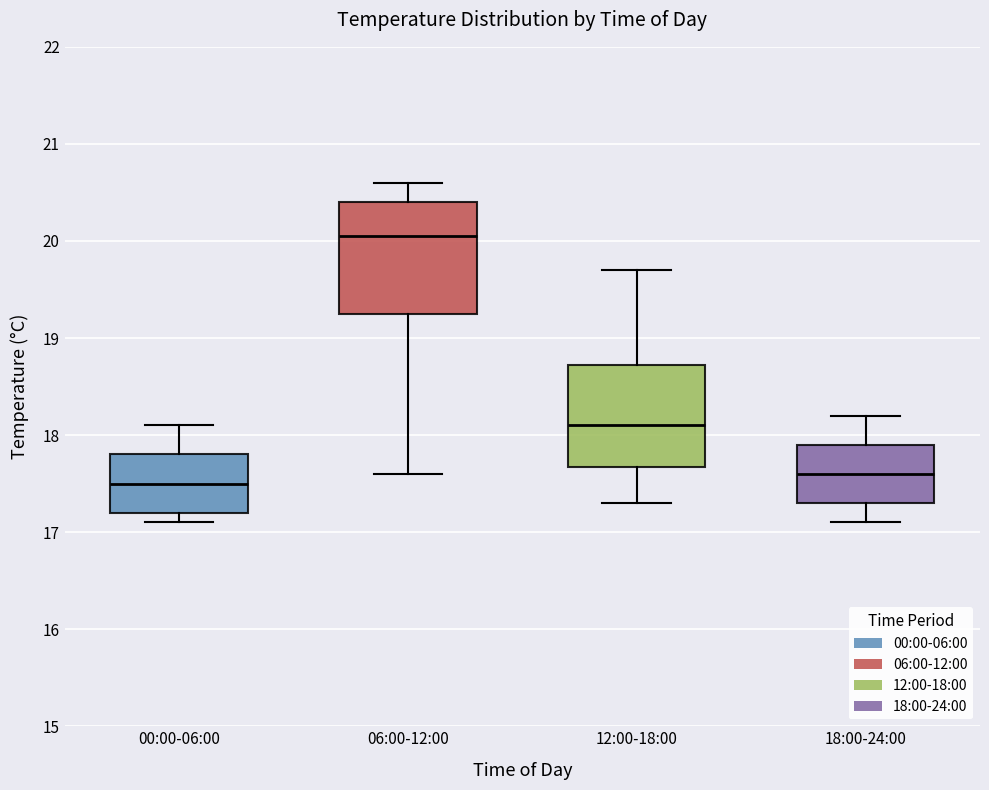

Reading left to right, transcribe this box plot: for each box, give where its median line is, the range the box spans, and where its two whiskers end, as read against the y-axis. The values are not printed on the chart, so give them approximately, as read against the axis.

00:00-06:00: median 17.5, box 17.2 to 17.8, whiskers 17.1 to 18.1
06:00-12:00: median 20.1, box 19.3 to 20.4, whiskers 17.6 to 20.6
12:00-18:00: median 18.1, box 17.7 to 18.7, whiskers 17.3 to 19.7
18:00-24:00: median 17.6, box 17.3 to 17.9, whiskers 17.1 to 18.2